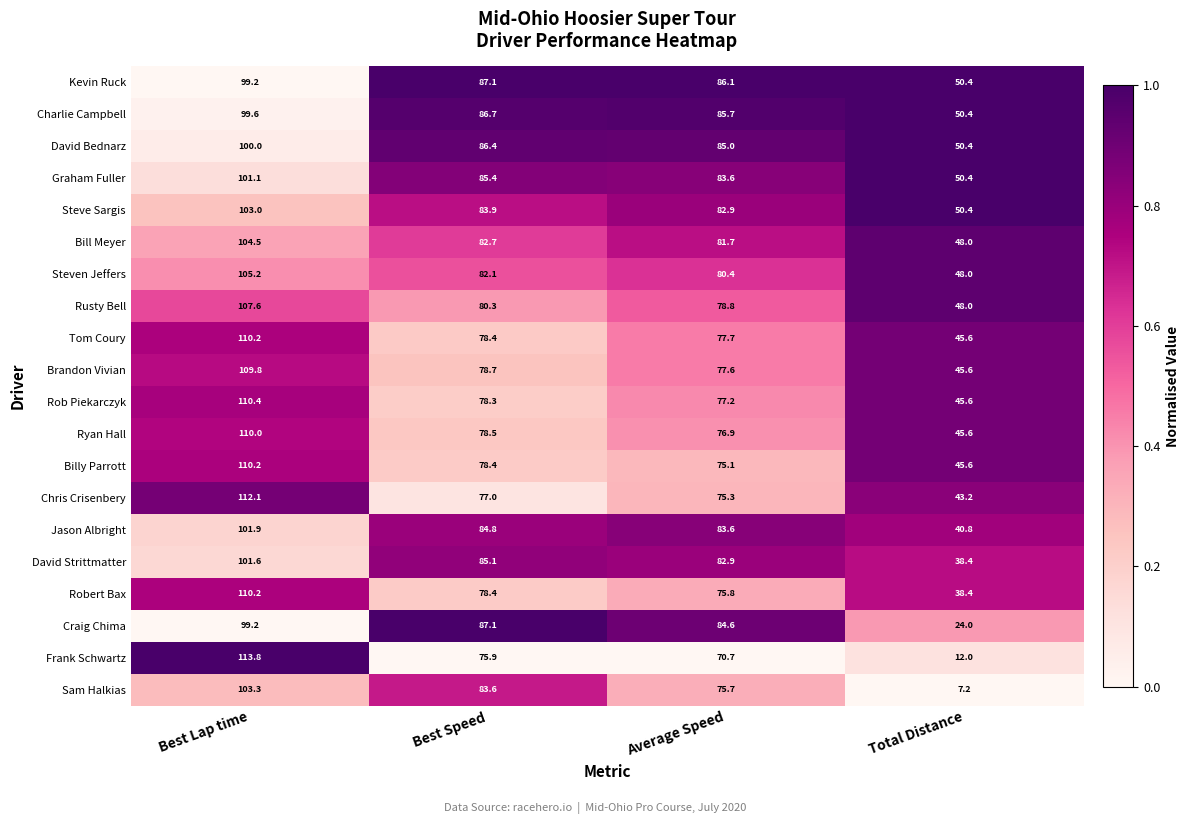

What is the difference between the David Strittmatter values at Best Speed and Average Speed?

2.2